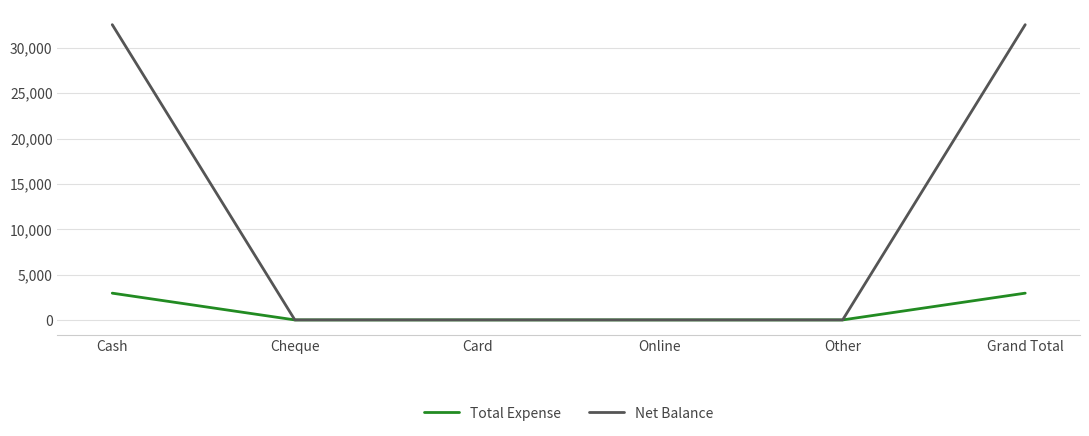

What is the total value across all series at Grand Total?

35500